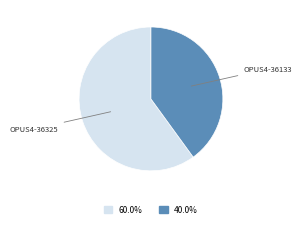

How many slices are in this pie chart?

2